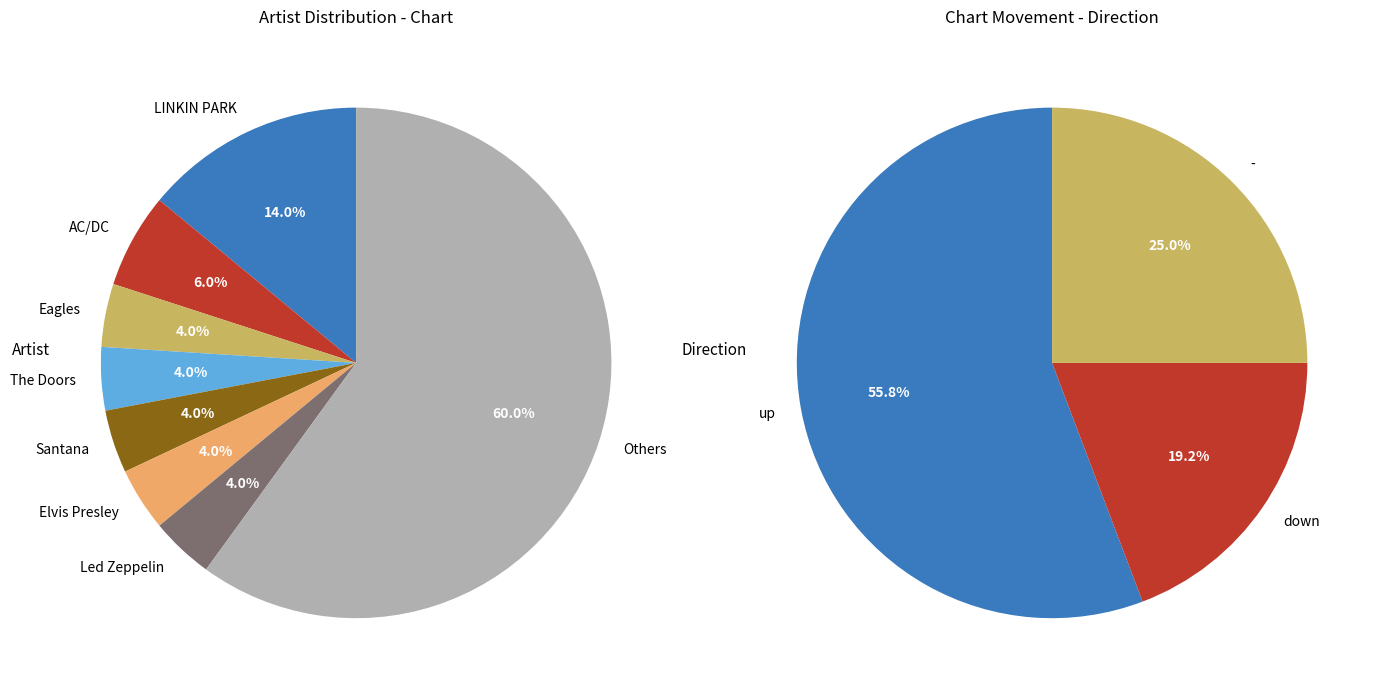

Is the sum of - and up greater than half?

Yes